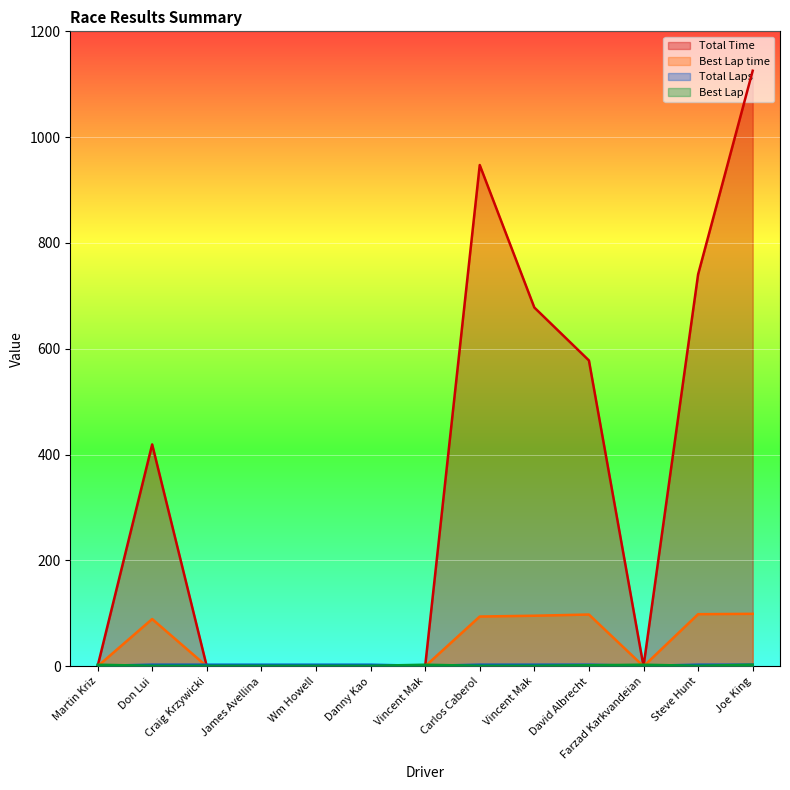

What is the average value of the Total Laps series?

2.5